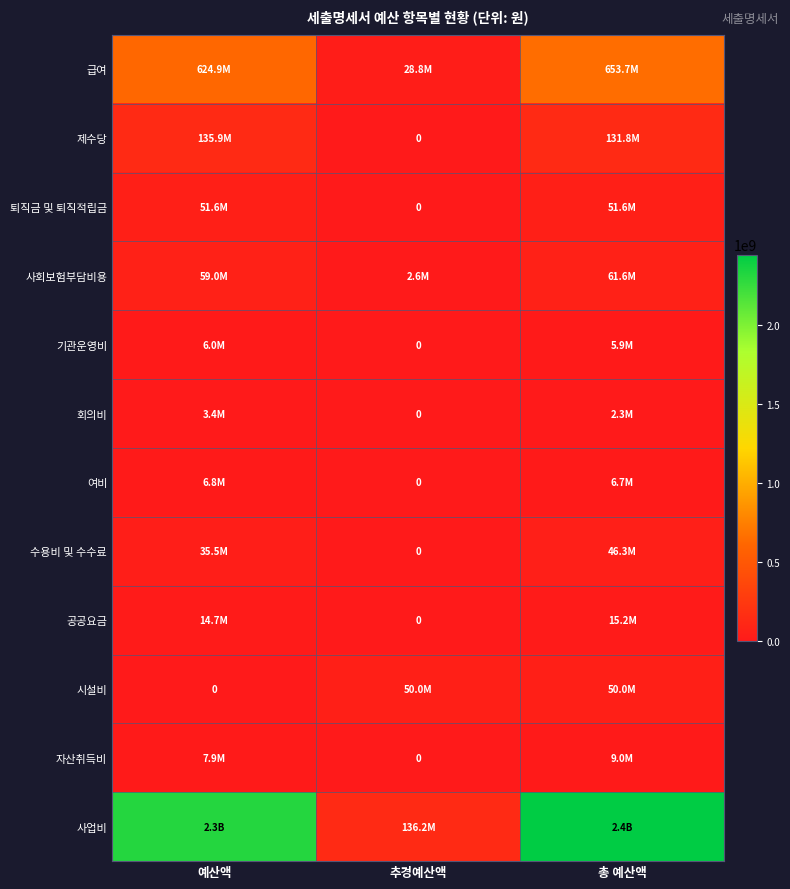

Which has a higher value, 추경예산액 or 예산액?

예산액